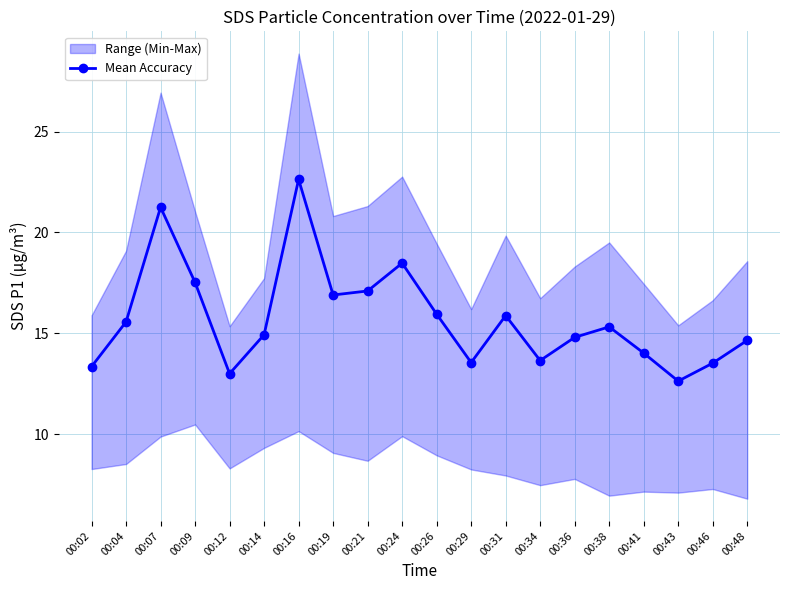

The chart shows a value of 8.5 at 00:26. True or false?

False